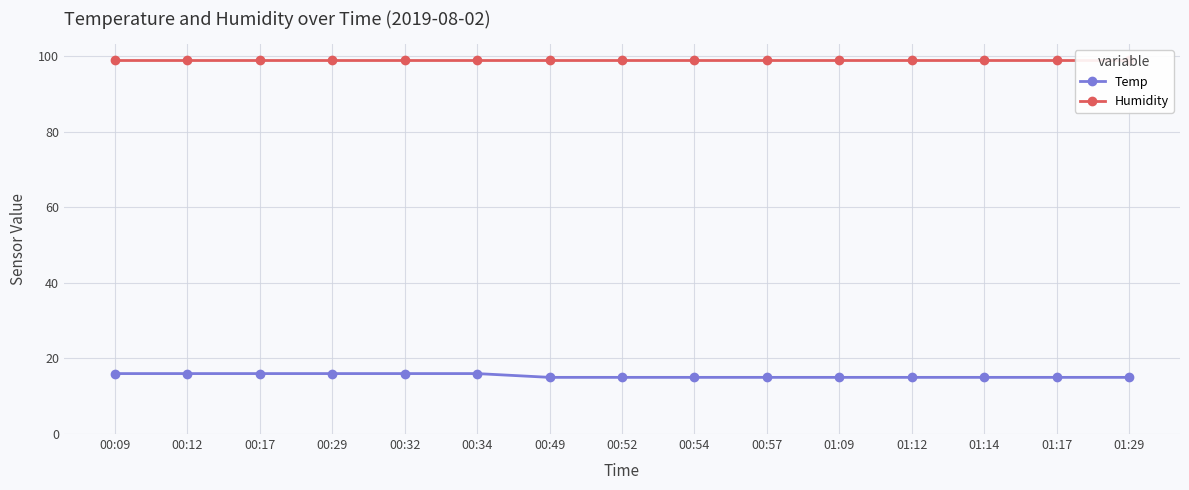

Where is Humidity nearest to the value 99?

00:09